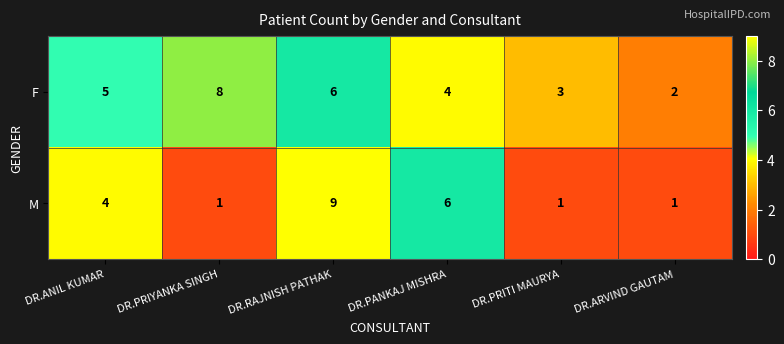

True or false: F has a value of 3 at DR.PRIYANKA SINGH.

False